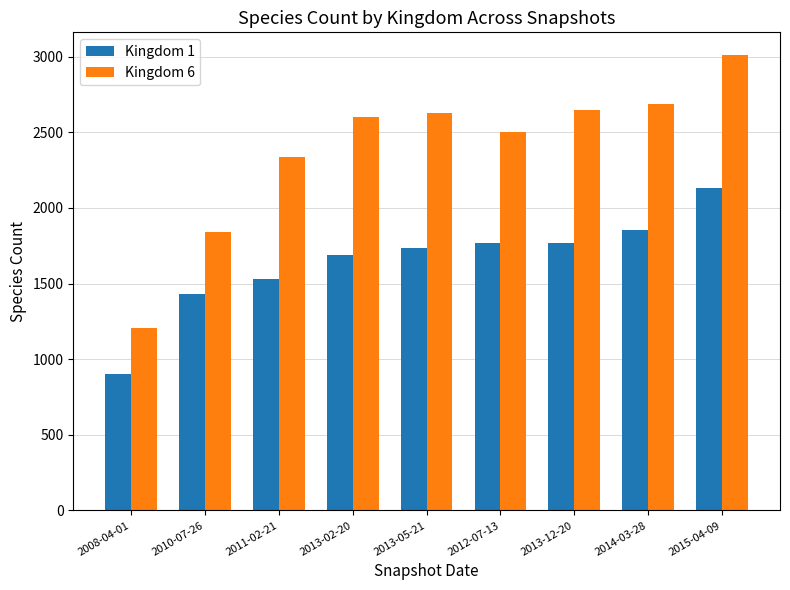

What is the smallest value displayed?

904